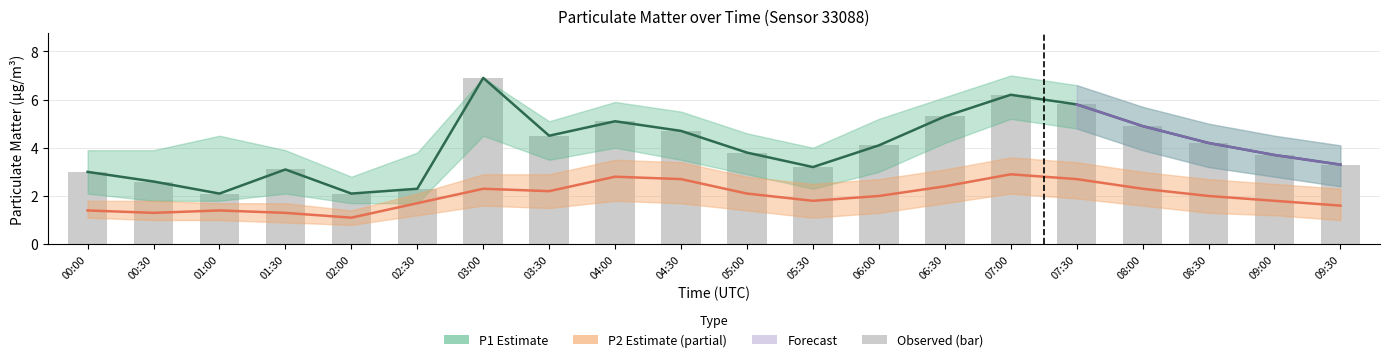

Reading left to right, list all the values displayed in this chart.

P1: 00:00=3.0	00:30=2.6	01:00=2.1	01:30=3.1	02:00=2.1	02:30=2.3	03:00=6.9	03:30=4.5	04:00=5.1	04:30=4.7	05:00=3.8	05:30=3.2	06:00=4.1	06:30=5.3	07:00=6.2	07:30=5.8	08:00=4.9	08:30=4.2	09:00=3.7	09:30=3.3
P1_upper: 00:00=3.9	00:30=3.9	01:00=4.5	01:30=3.9	02:00=2.8	02:30=3.8	03:00=6.9	03:30=5.1	04:00=5.9	04:30=5.5	05:00=4.6	05:30=4.0	06:00=5.2	06:30=6.1	07:00=7.0	07:30=6.6	08:00=5.7	08:30=5.0	09:00=4.5	09:30=4.1
P1_lower: 00:00=2.1	00:30=1.8	01:00=1.8	01:30=2.1	02:00=1.7	02:30=1.7	03:00=4.5	03:30=3.5	04:00=4.0	04:30=3.5	05:00=2.9	05:30=2.3	06:00=3.0	06:30=4.2	07:00=5.2	07:30=4.8	08:00=3.9	08:30=3.2	09:00=2.8	09:30=2.4
P2: 00:00=1.4	00:30=1.3	01:00=1.4	01:30=1.3	02:00=1.1	02:30=1.7	03:00=2.3	03:30=2.2	04:00=2.8	04:30=2.7	05:00=2.1	05:30=1.8	06:00=2.0	06:30=2.4	07:00=2.9	07:30=2.7	08:00=2.3	08:30=2.0	09:00=1.8	09:30=1.6
P2_upper: 00:00=1.8	00:30=1.8	01:00=1.7	01:30=1.7	02:00=1.4	02:30=2.1	03:00=2.9	03:30=2.9	04:00=3.5	04:30=3.4	05:00=2.8	05:30=2.5	06:00=2.7	06:30=3.1	07:00=3.6	07:30=3.4	08:00=3.0	08:30=2.7	09:00=2.5	09:30=2.3
P2_lower: 00:00=1.1	00:30=1.0	01:00=1.0	01:30=0.9	02:00=0.8	02:30=1.2	03:00=1.6	03:30=1.5	04:00=1.8	04:30=1.7	05:00=1.4	05:30=1.1	06:00=1.3	06:30=1.7	07:00=2.1	07:30=1.9	08:00=1.6	08:30=1.3	09:00=1.2	09:30=1.0